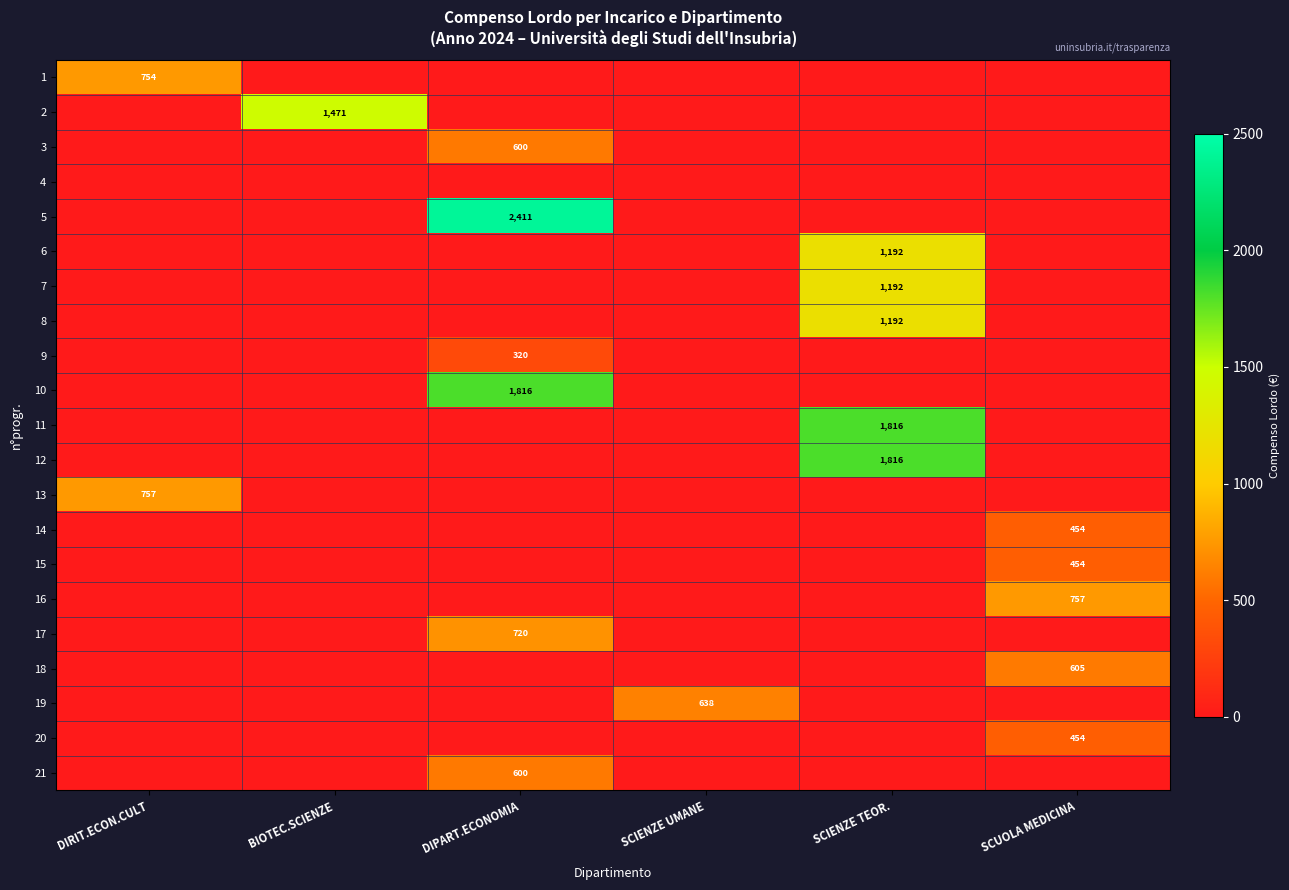

The 2 series shows 715.3 at SCUOLA MEDICINA. True or false?

False